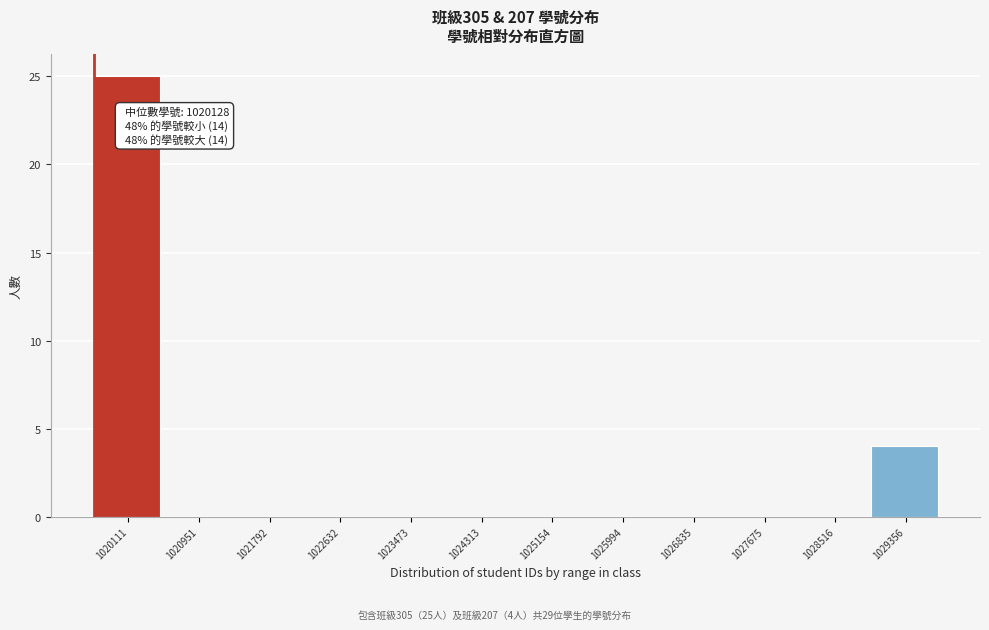

Reading left to right, transcribe all the data shown in this chart.

1020111=25	1020951=0	1021792=0	1022632=0	1023473=0	1024313=0	1025154=0	1025994=0	1026835=0	1027675=0	1028516=0	1029356=4